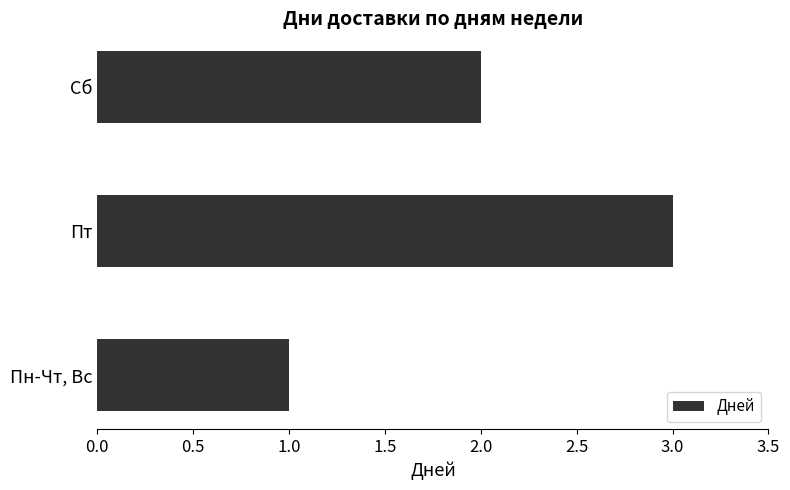

Rank the categories by value from highest to lowest.

Пт, Сб, Пн-Чт, Вс